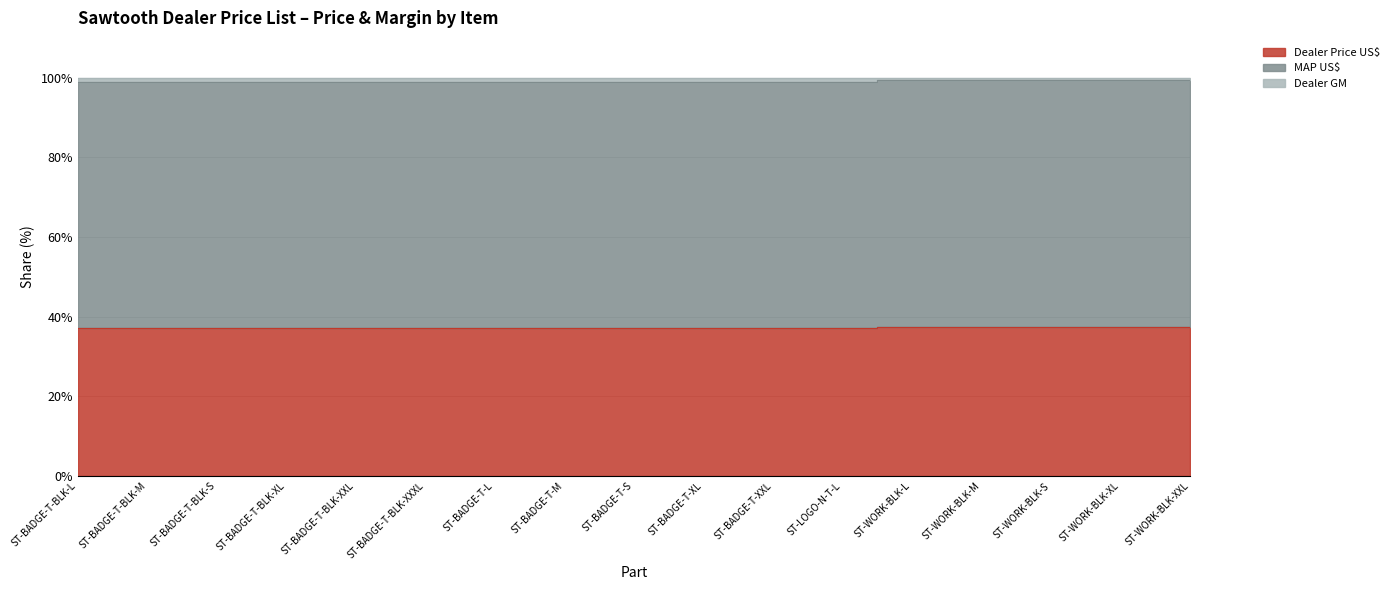

What is the difference between the highest and lowest values at ST-WORK-BLK-XL?

62.2